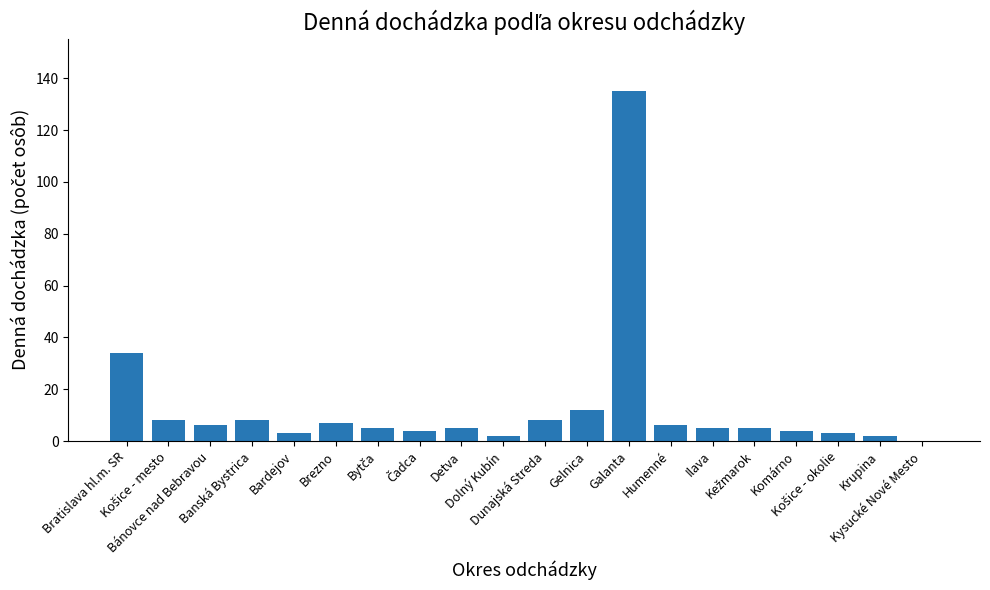

What is the greatest value displayed?

135